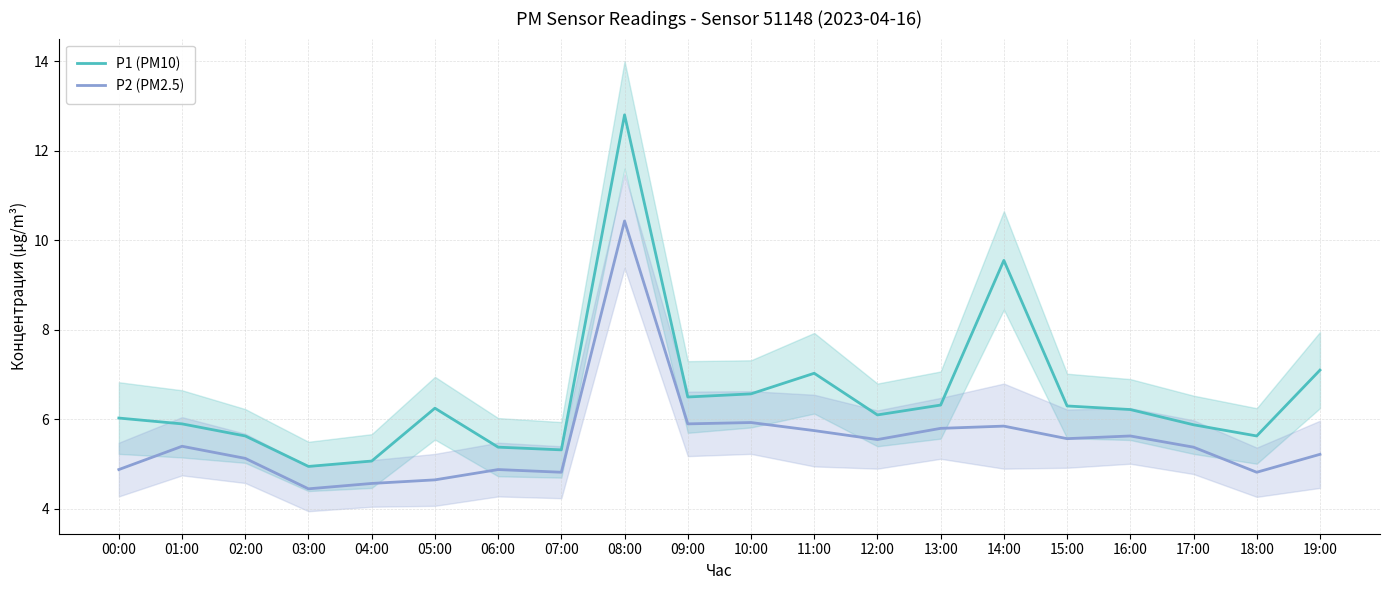

What is the label of the 17th point from the right?

03:00